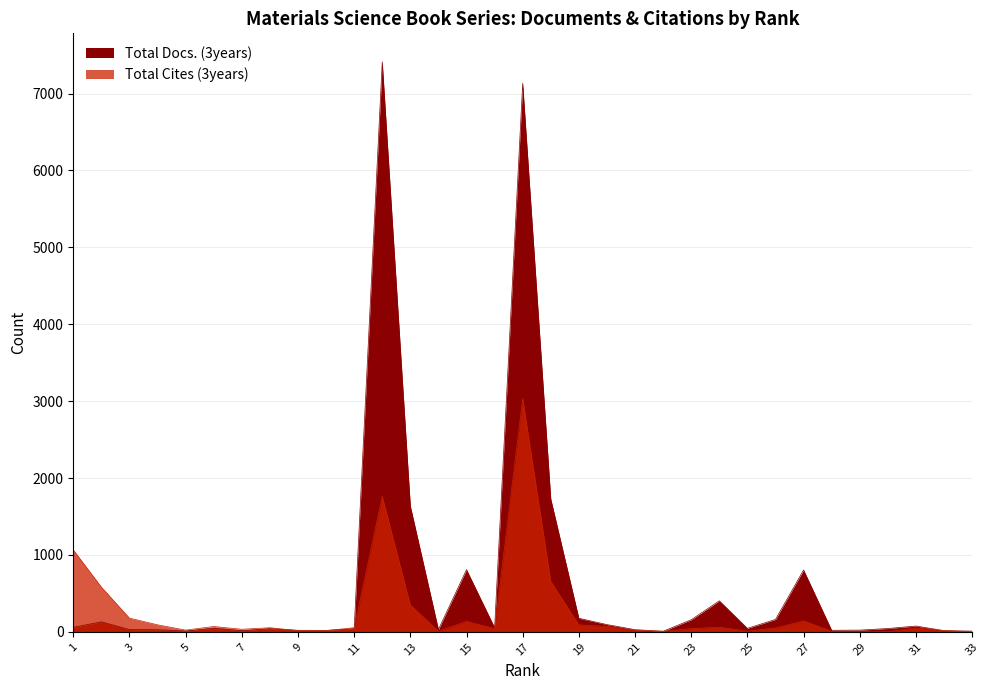

In Total Cites (3years), how many points are higher than both neighbors (excluding endpoints)?

8